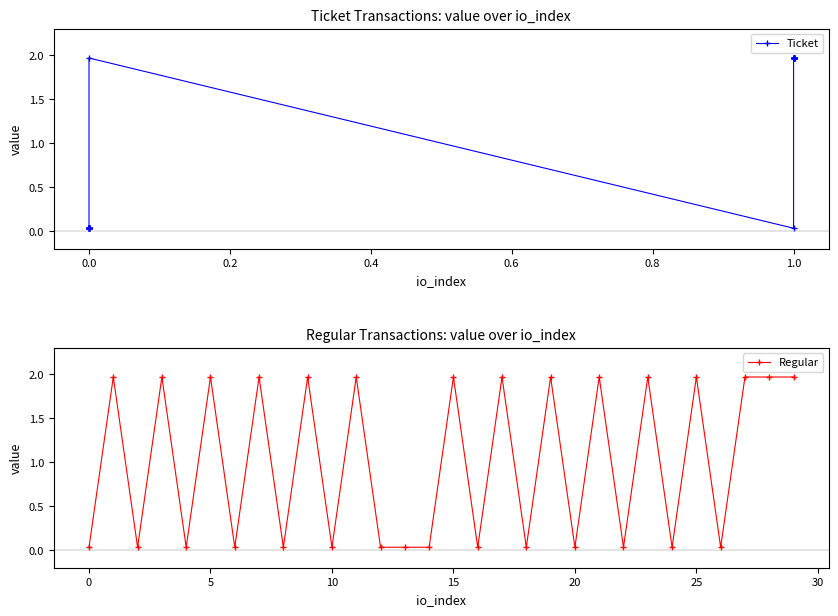

At how many categories does at least one series exceed 0?

30